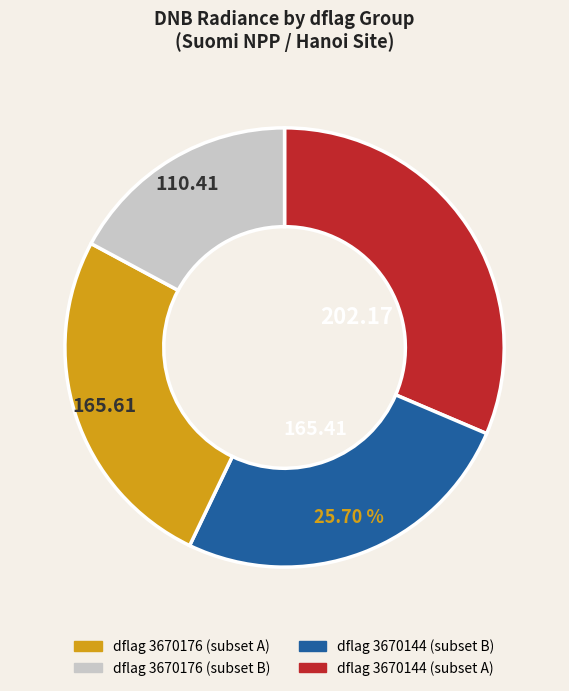

Is there a majority slice in this chart?

No